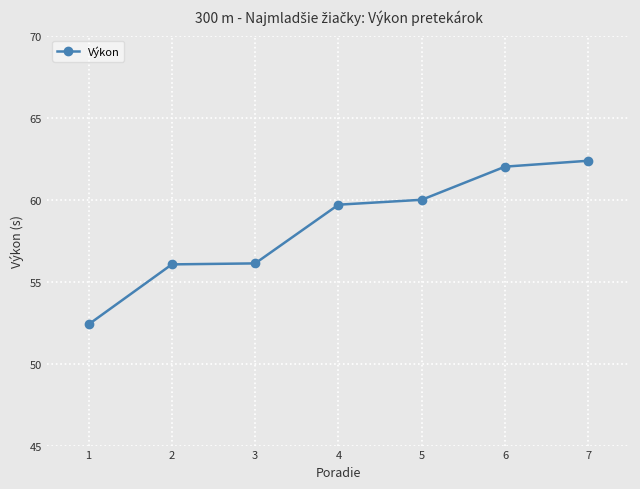

What is the greatest value displayed?

62.4